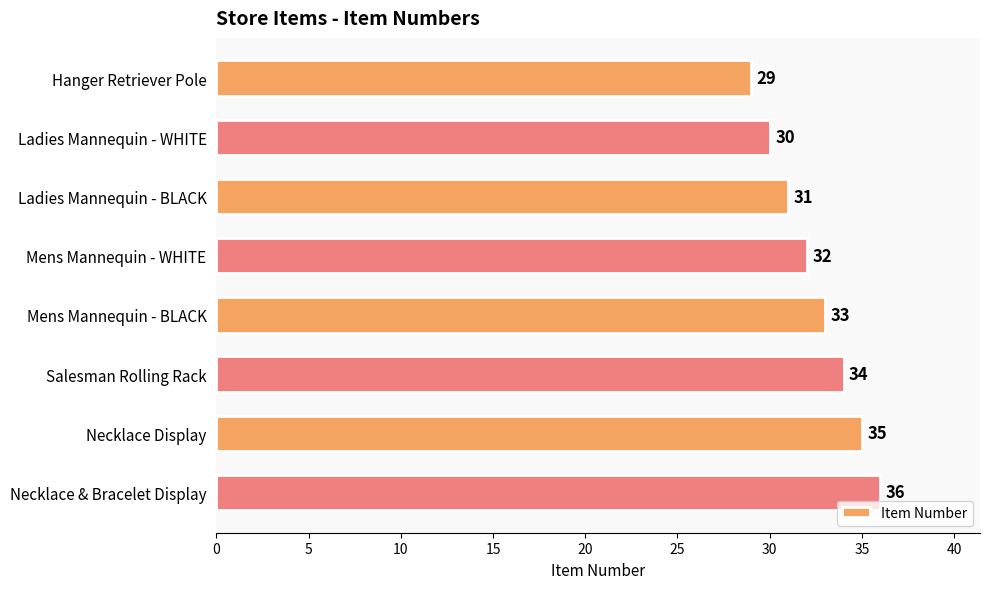

Reading top to bottom, list all the values displayed in this chart.

Hanger Retriever Pole=29	Ladies Mannequin - WHITE=30	Ladies Mannequin - BLACK=31	Mens Mannequin - WHITE=32	Mens Mannequin - BLACK=33	Salesman Rolling Rack=34	Necklace Display=35	Necklace & Bracelet Display=36